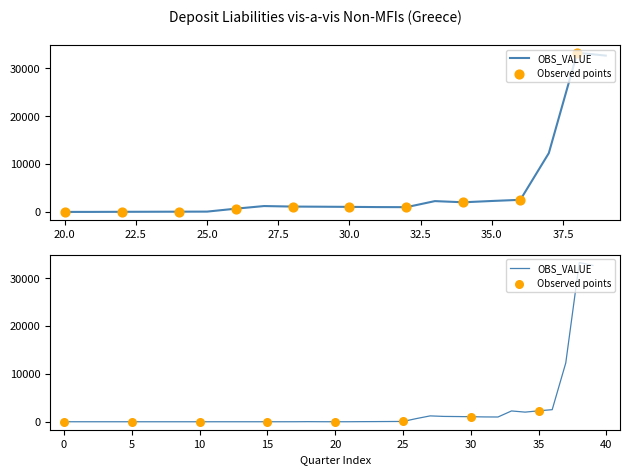

Which has a higher value, 2015-Q4 or 2013-Q2?

2015-Q4